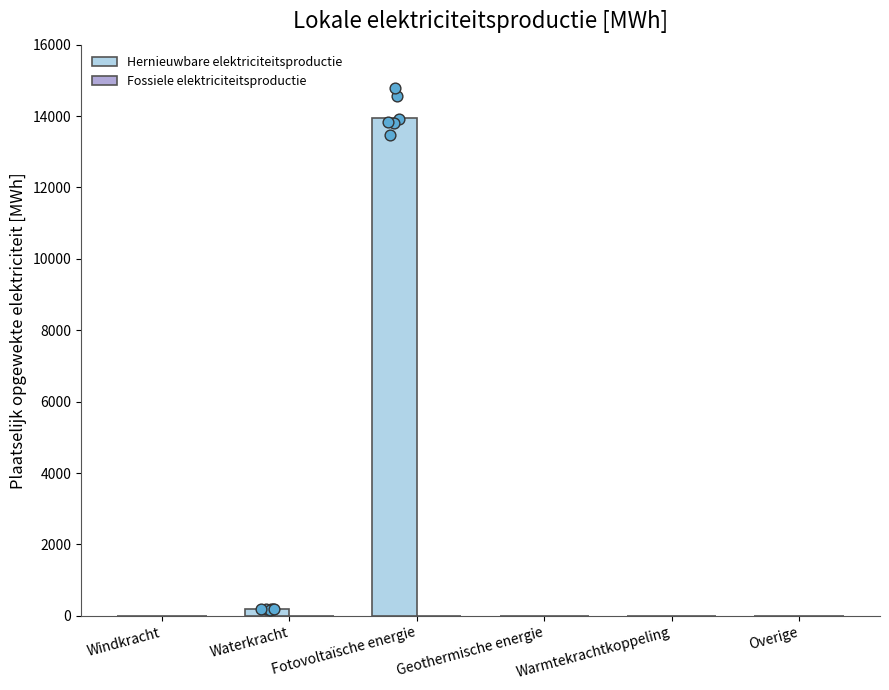

Which series contains the highest Y value?

Hernieuwbare elektriciteitsproductie